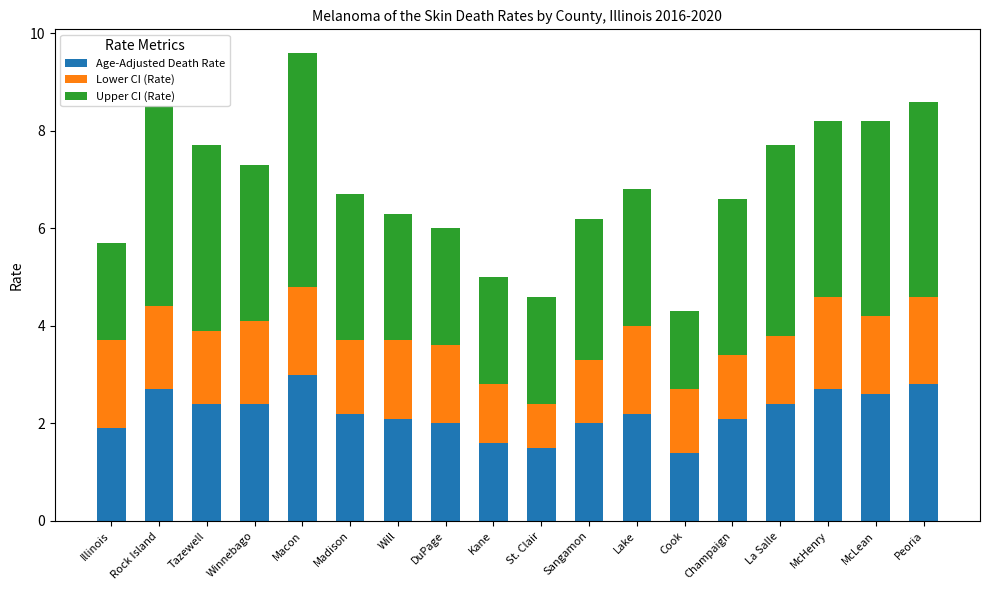

Is it true that Age-Adjusted Death Rate equals 1.6 at Kane?

True